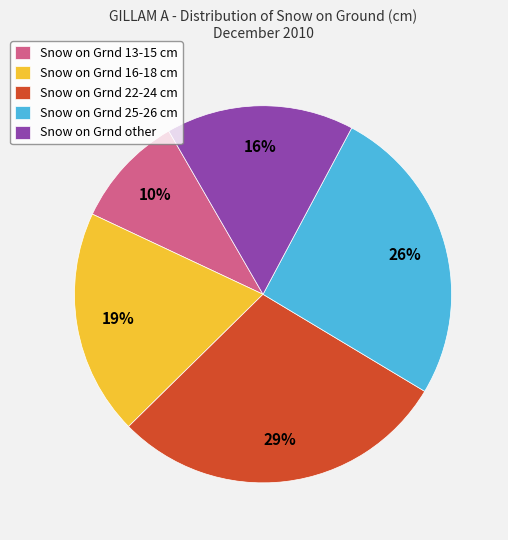

Which has a higher value, Snow on Grnd 22-24 cm or Snow on Grnd other?

Snow on Grnd 22-24 cm